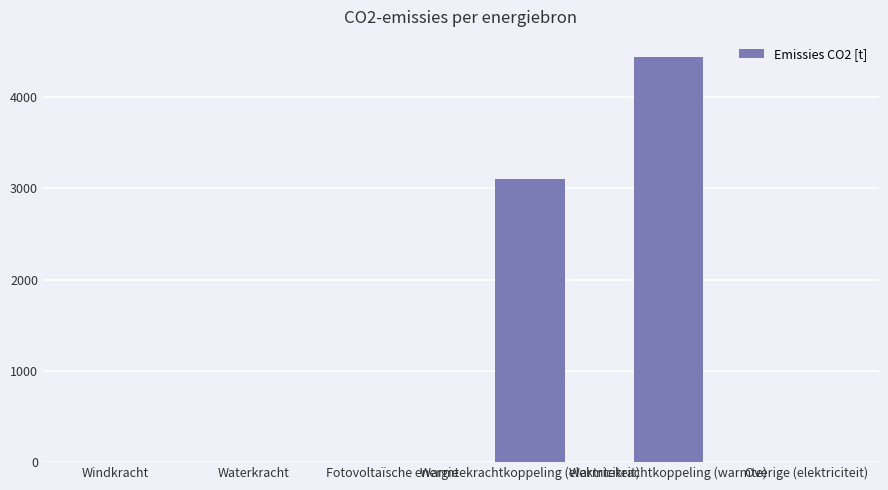

Reading left to right, extract all data points from this chart.

Windkracht=0.0	Waterkracht=0.0	Fotovoltaïsche energie=0.0	Warmtekrachtkoppeling (elektriciteit)=3107.7	Warmtekrachtkoppeling (warmte)=4439.6	Overige (elektriciteit)=0.0